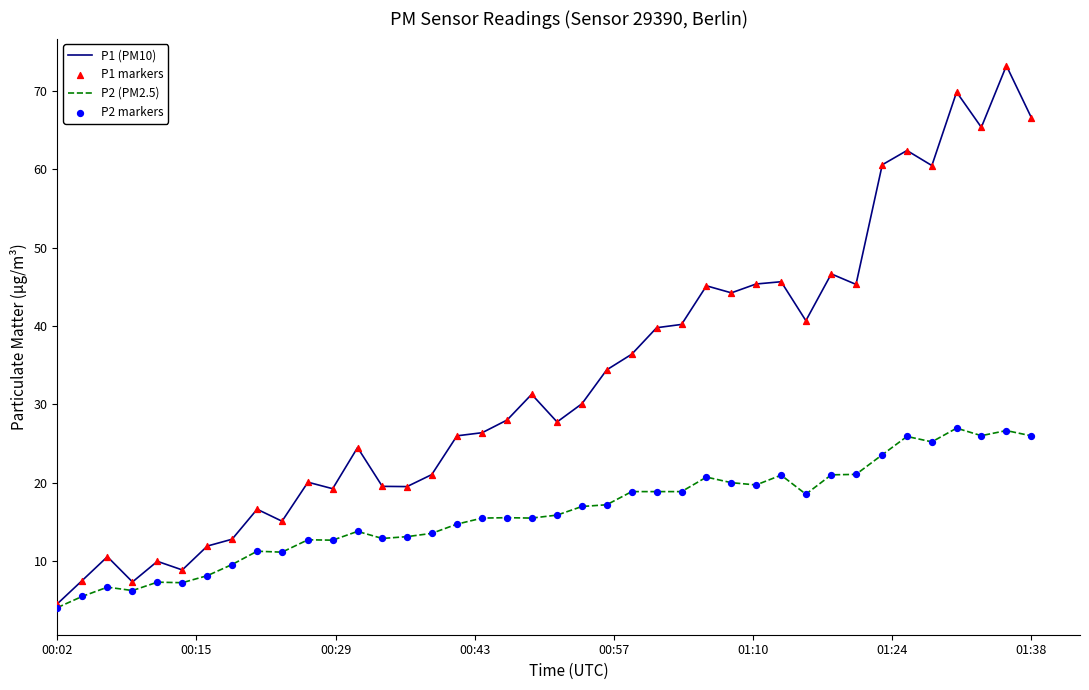

Rank the series by their maximum value, from highest to lowest.

P1 (PM10), P2 (PM2.5)